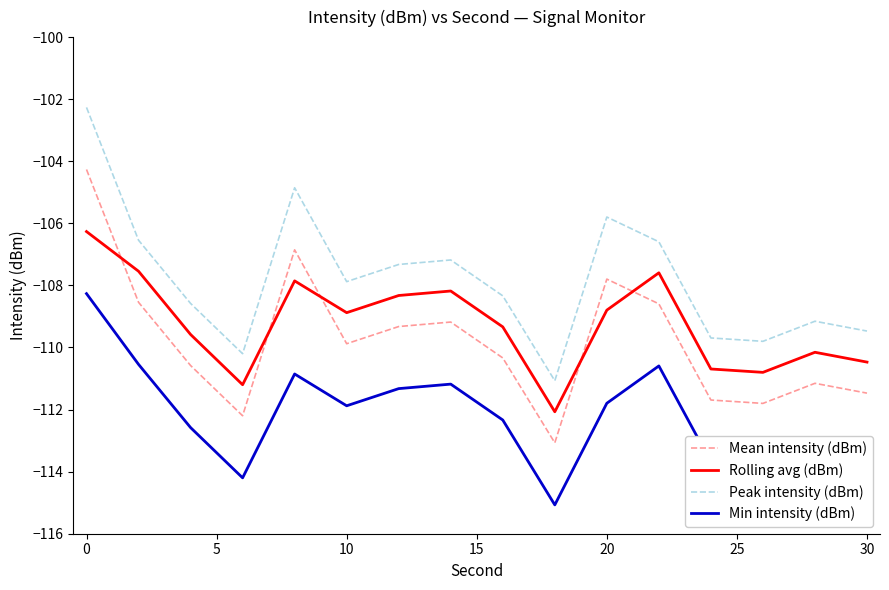

Which series has the largest total across all categories?

Peak intensity (dBm)